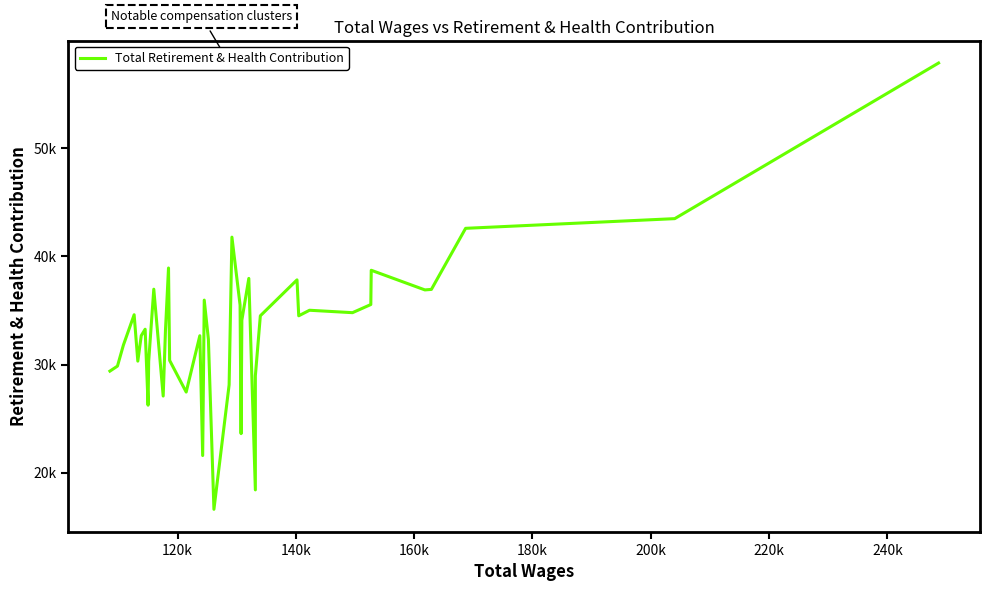

What is the value of the 36th point from the left?

36899